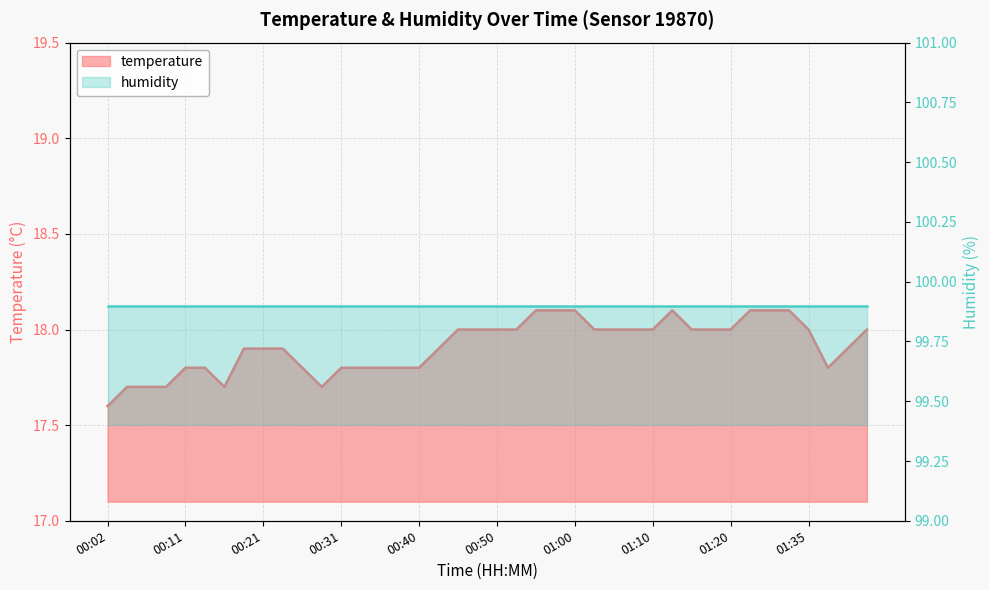

How many values exceed 18?

7